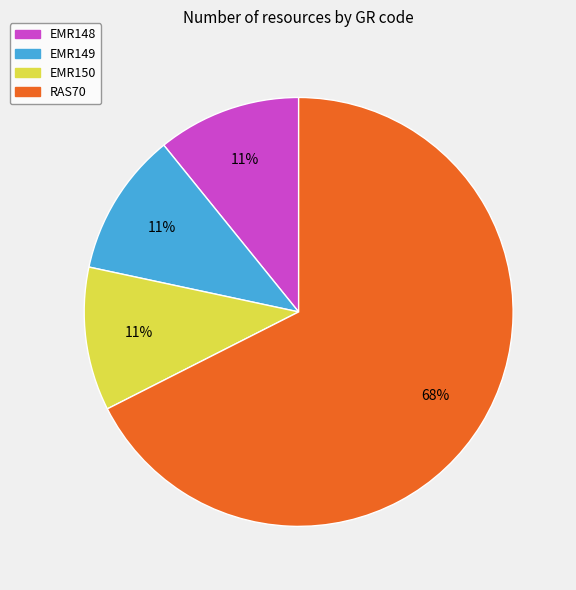

Which slice represents more than half of the pie?

RAS70